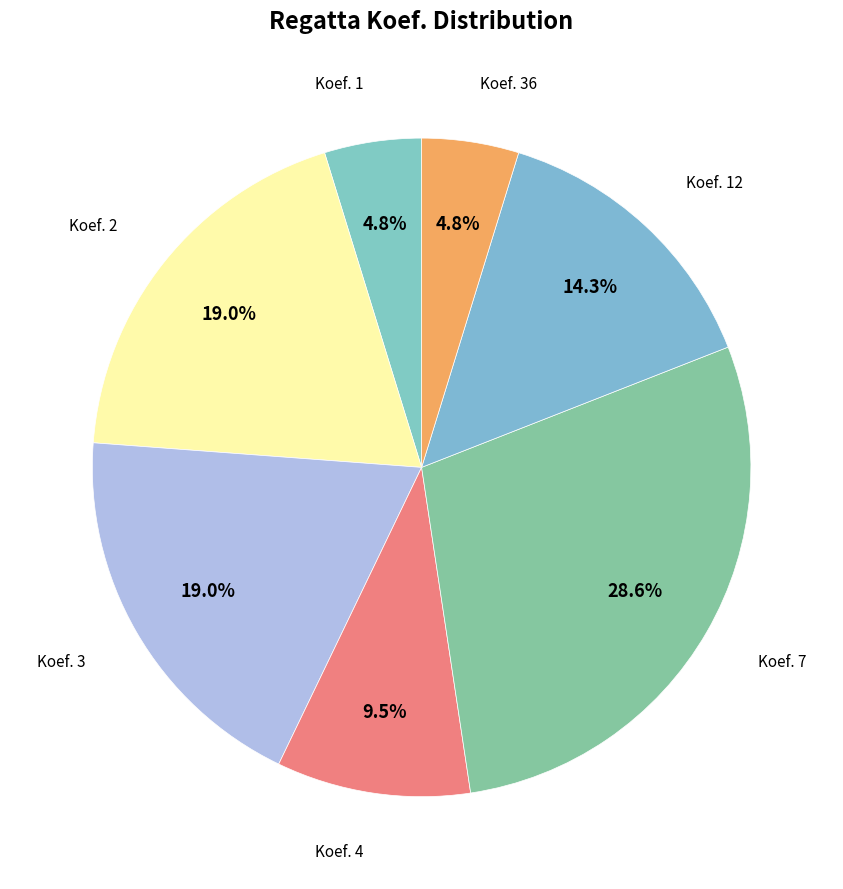

How many segments does this pie chart have?

7